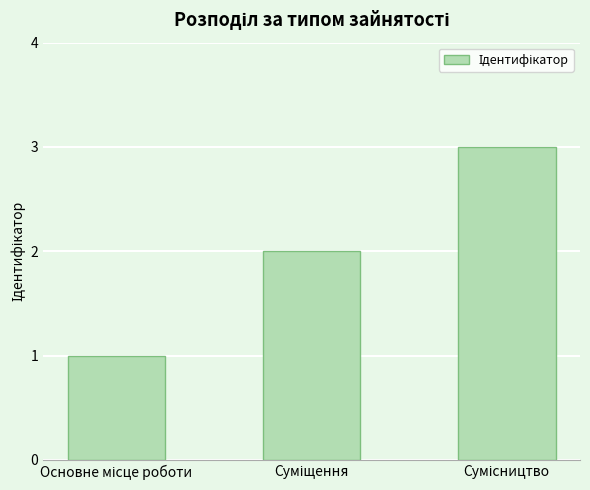

What is the sum of all values?

6